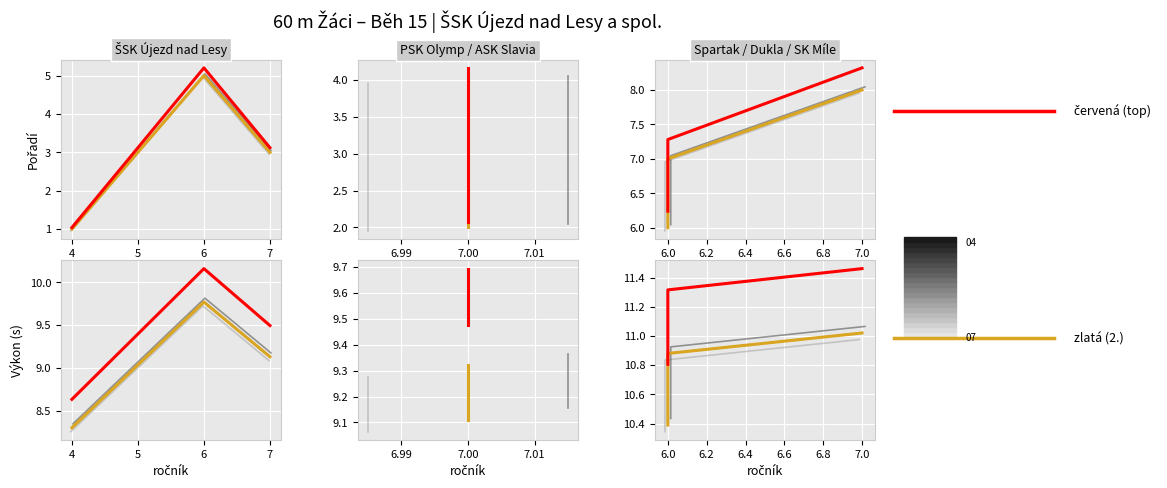

Rank the series at 4 from lowest to highest value.

Ročník (zlatá), Ročník (červená)